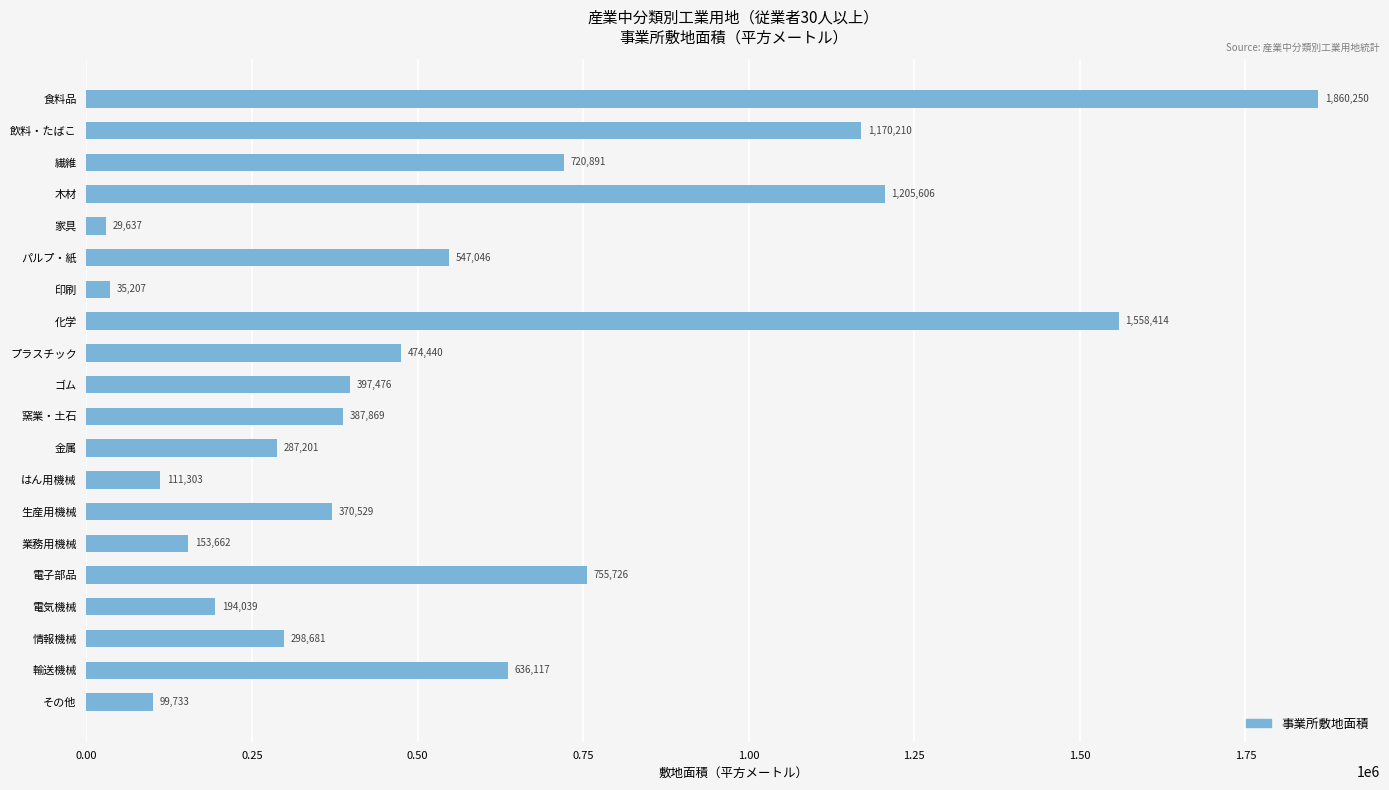

Is it true that the value at 家具 is 29637?

True